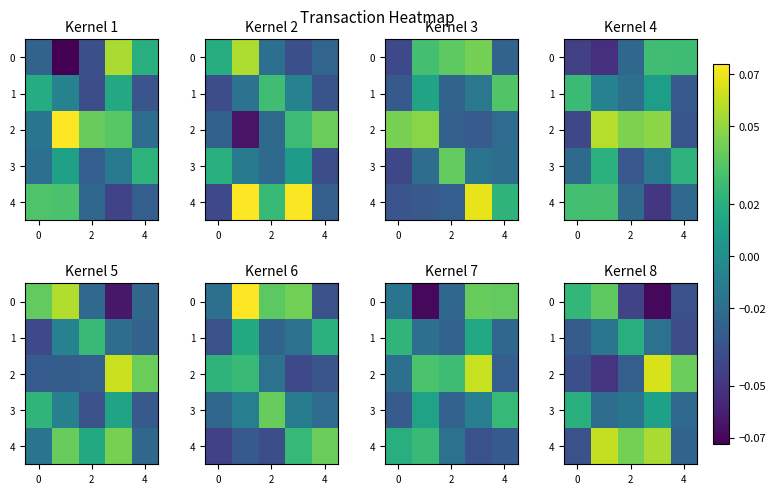

How many values in row_4 are above zero?

3